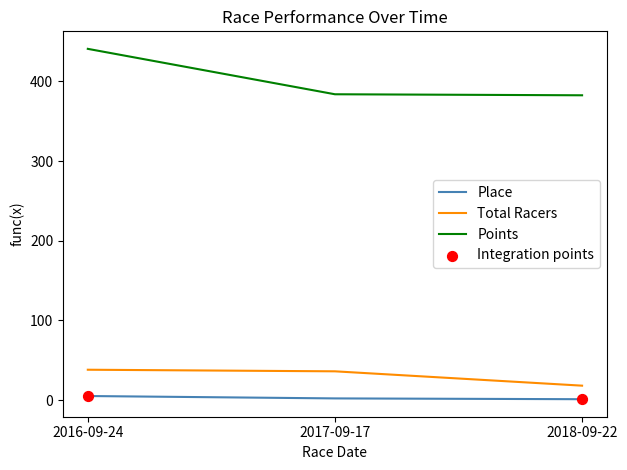

At which category is the sum across all series the highest?

2016-09-24